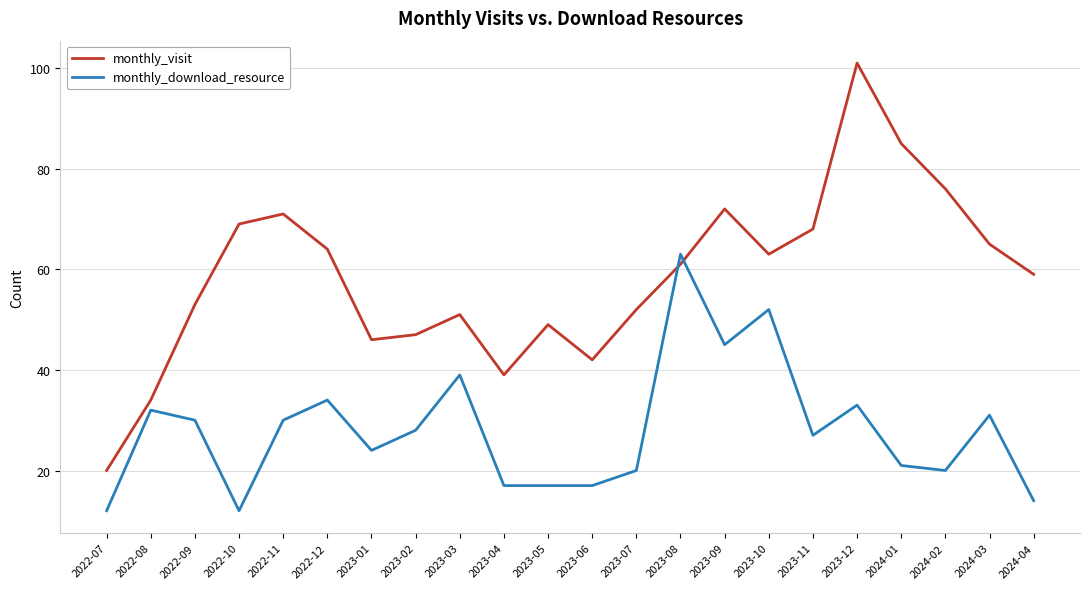

What is the difference between the highest and lowest values at 2022-11?

41